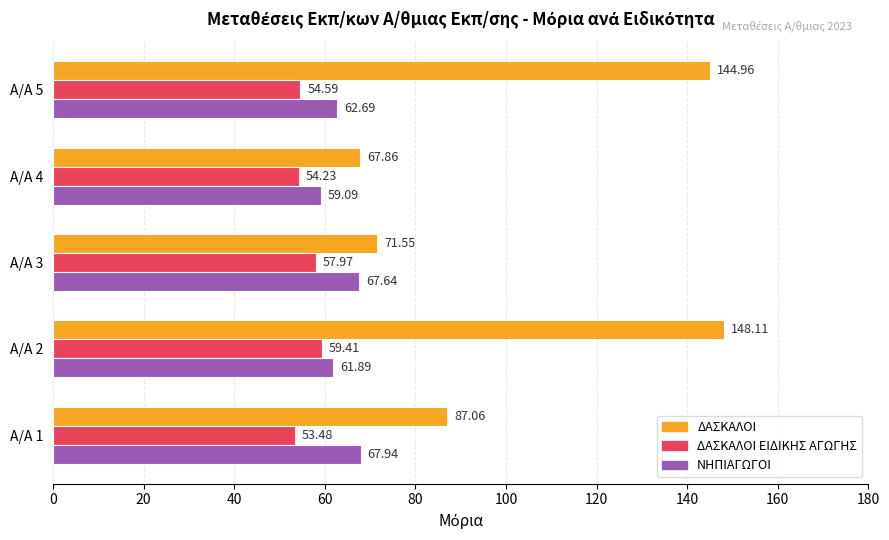

What is the spread (max minus min) of values at Α/Α 1?

33.6